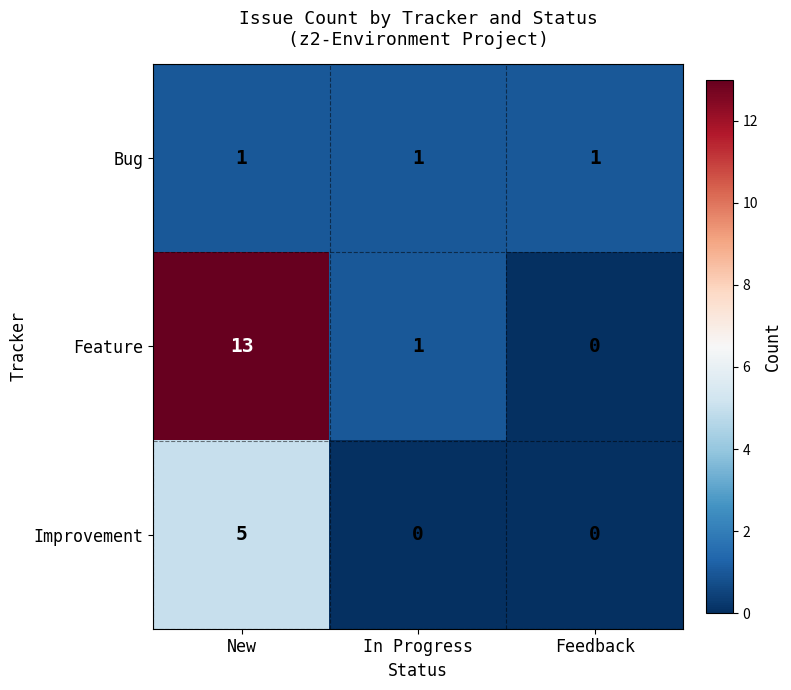

Which series has the widest spread of values?

Feature